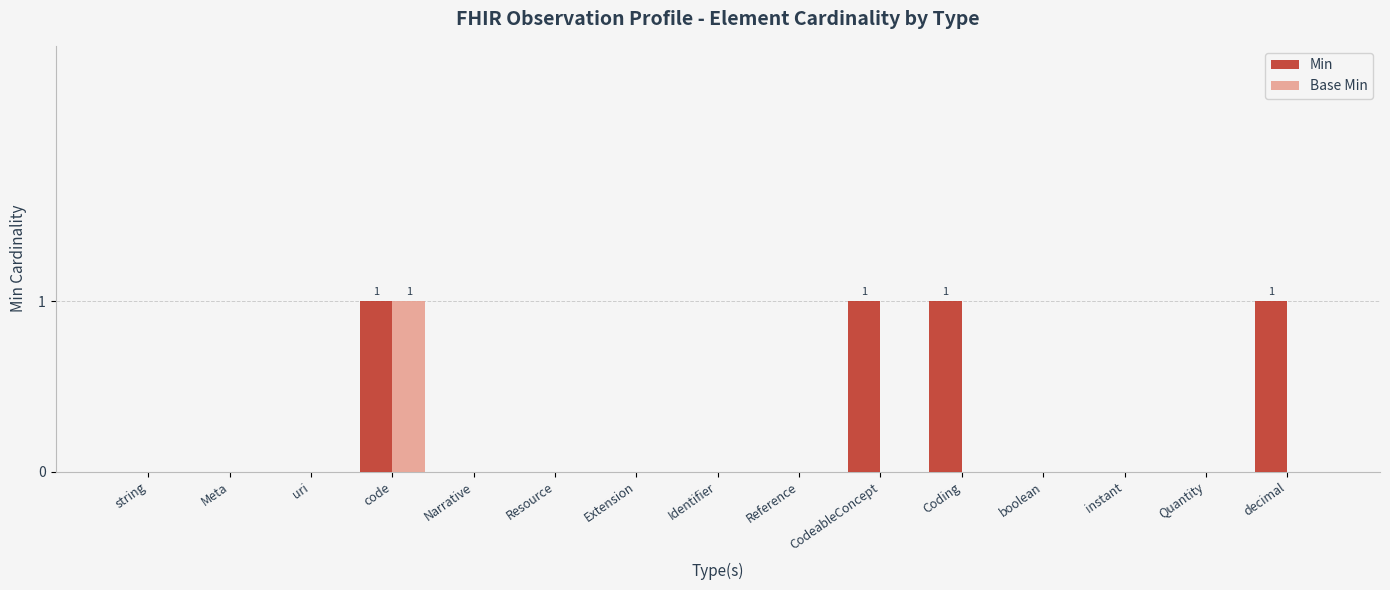

What is the greatest value displayed?

1